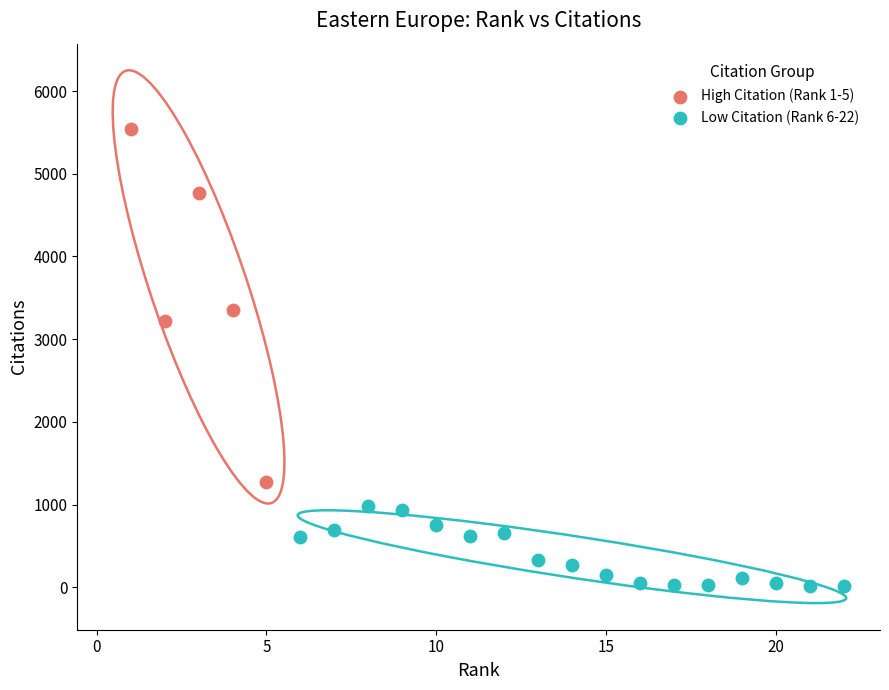

Which series has the largest Y range (max minus min)?

High Citation (Rank 1-5)